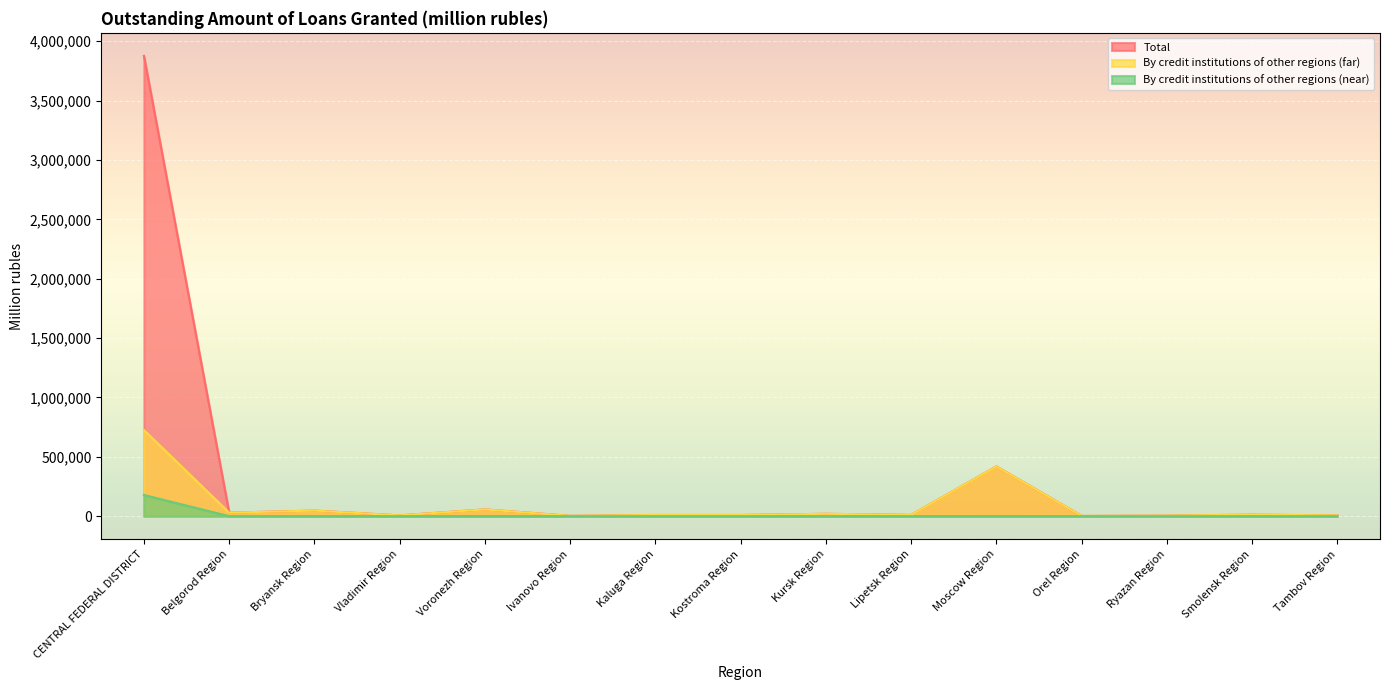

At which category is the sum across all series the highest?

CENTRAL FEDERAL DISTRICT